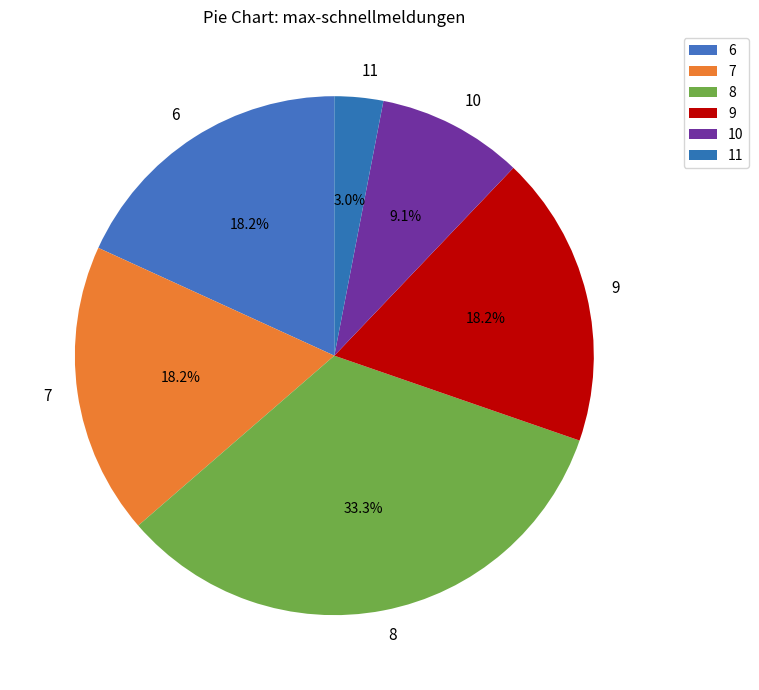

How many slices are in this pie chart?

6